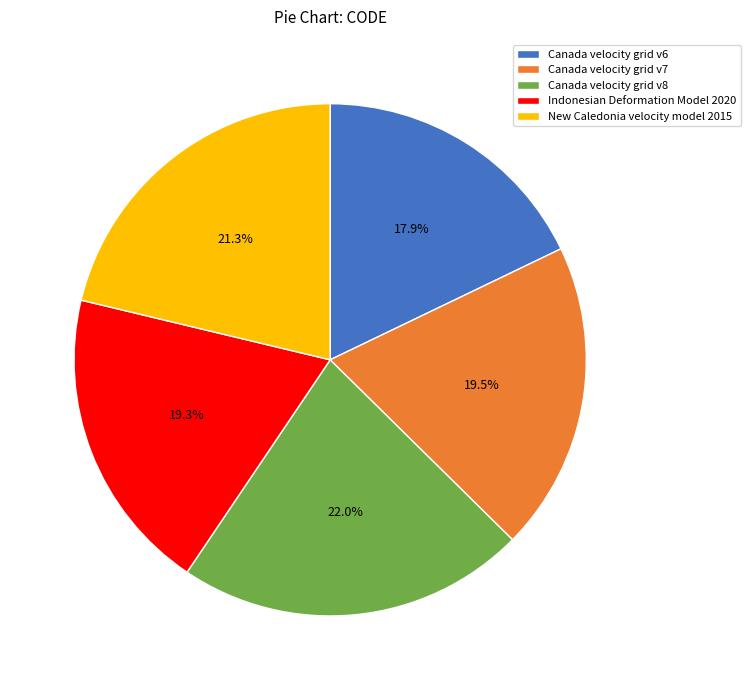

To the nearest percent, what is the difference between the largest and smallest slice percentages?

4%